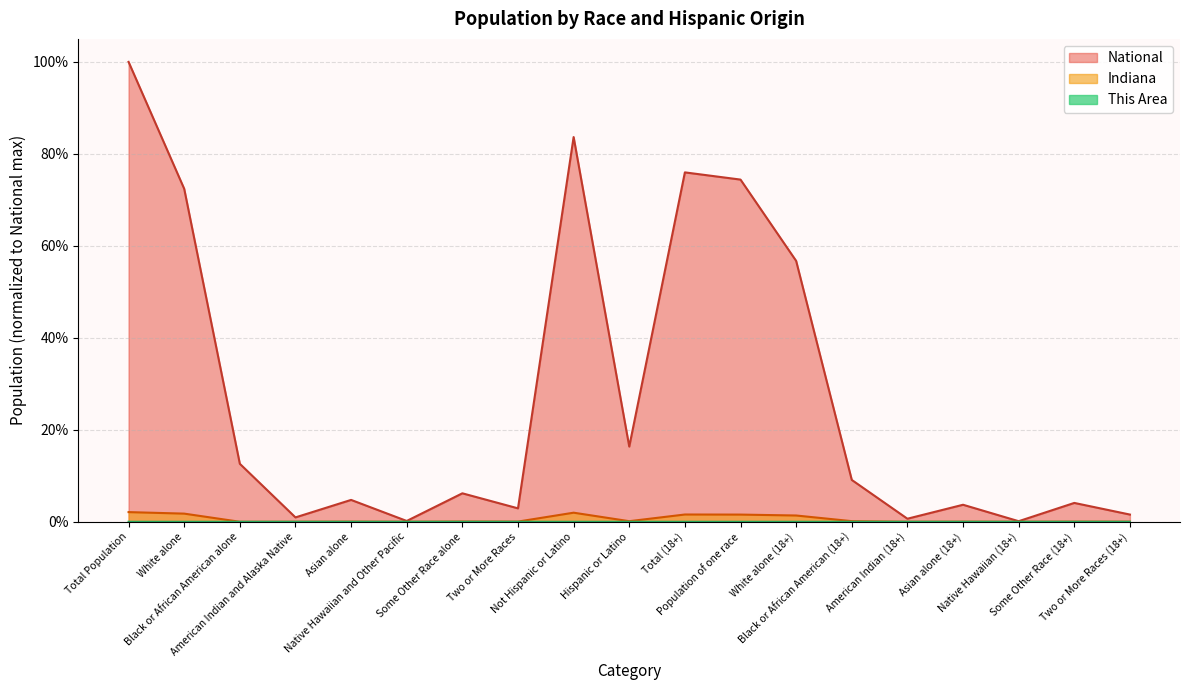

Which series has the largest range (max minus min)?

National